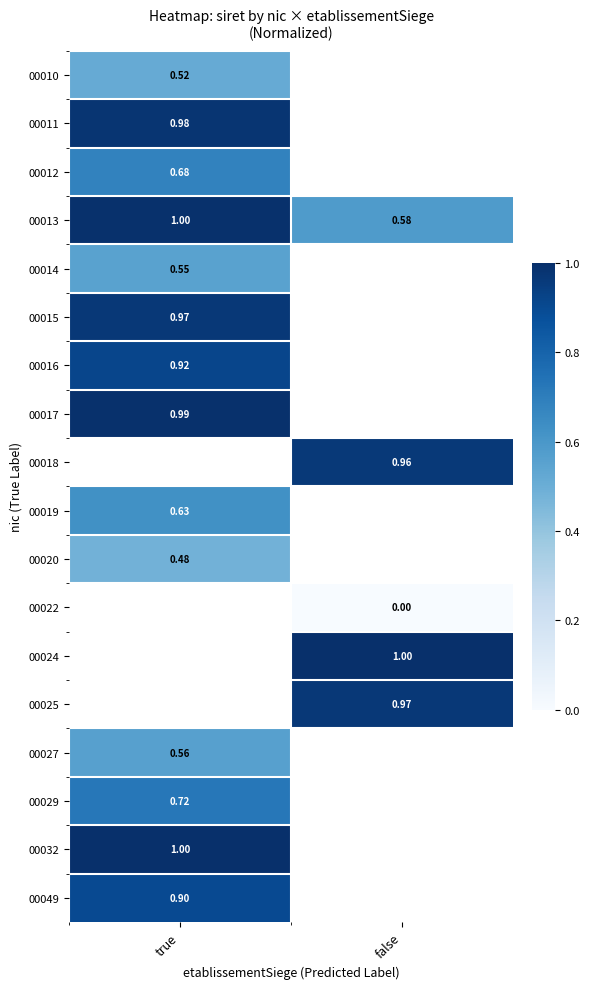

How many distinct data groups are displayed?

18